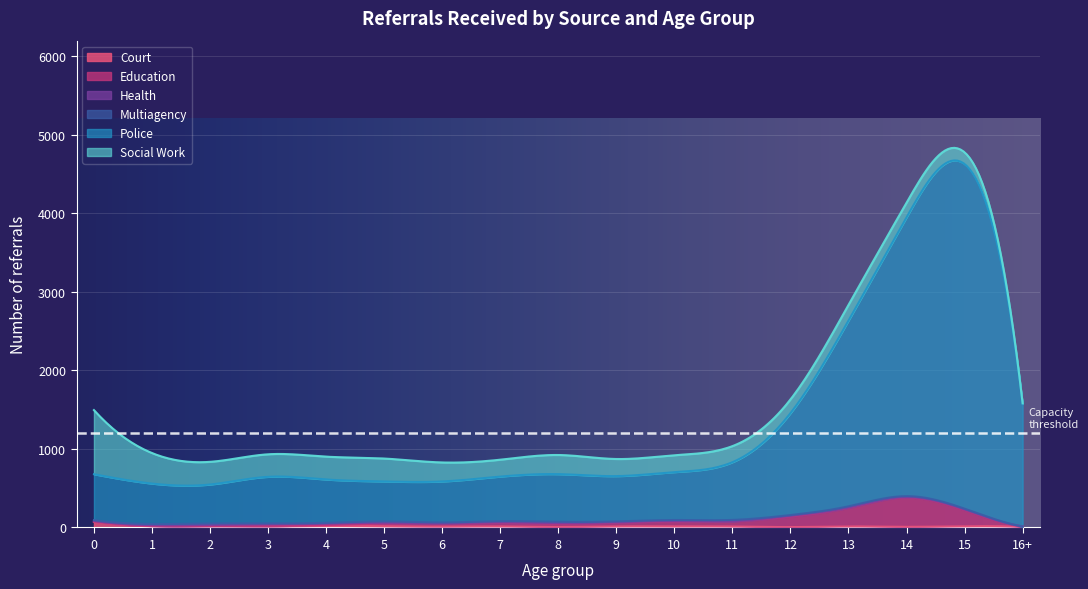

What is the average value of the Health series?

9